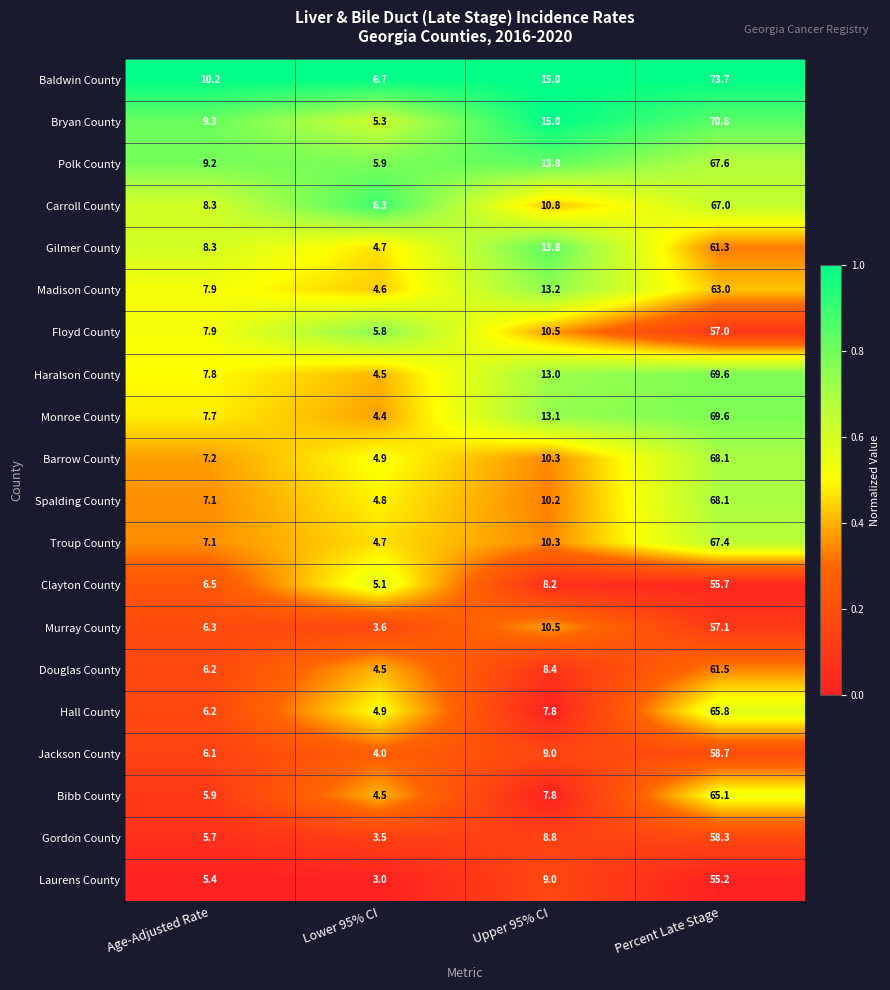

What is the greatest value displayed?

73.7